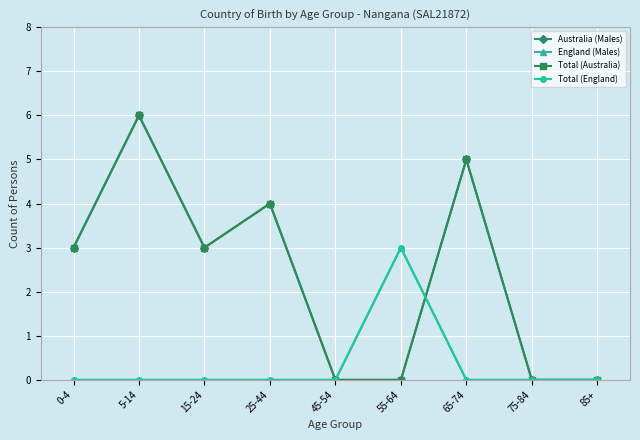

What is the approximate value of Total (England) at 55-64?

3